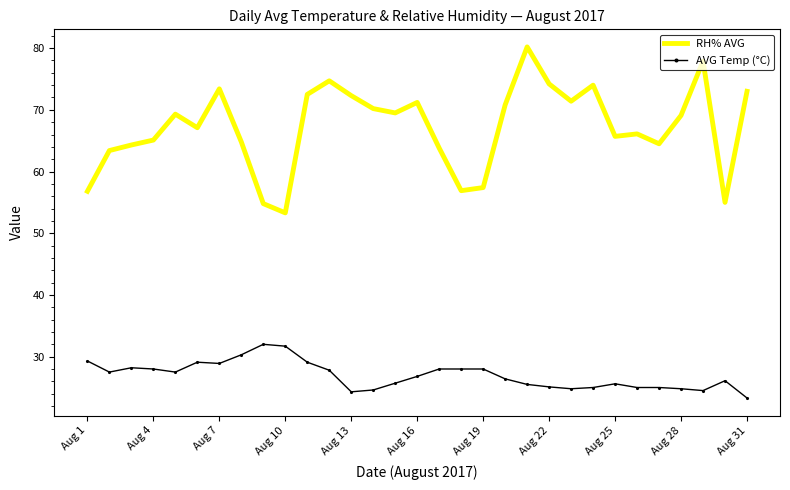

What is the maximum value shown in the chart?

80.2